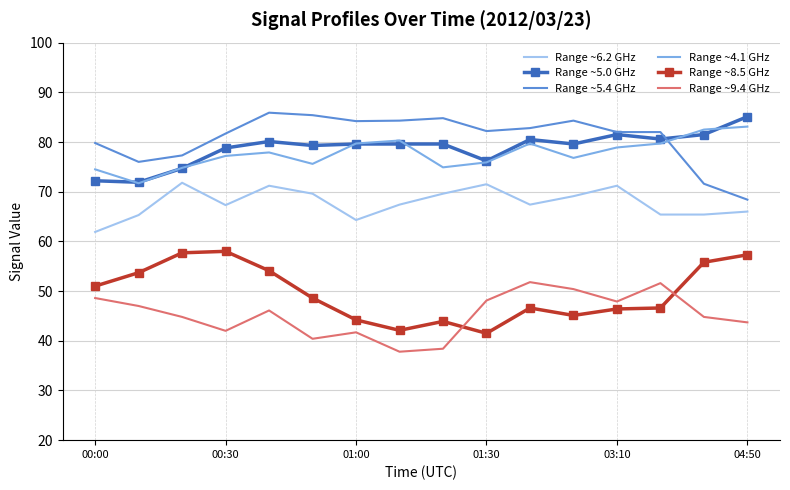

What is the minimum value for Range ~8.5 GHz?

41.5